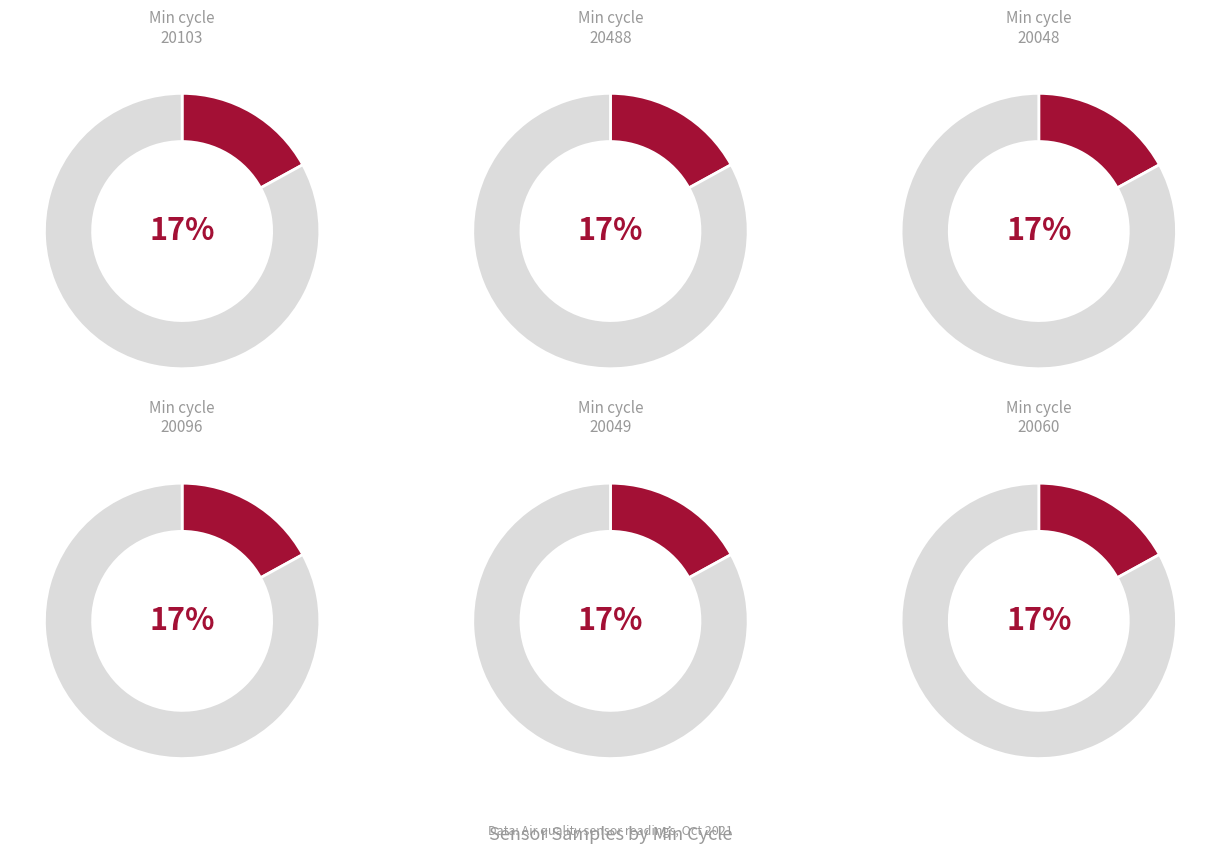

To the nearest percent, what percentage of the pie is 29-20103?

17%